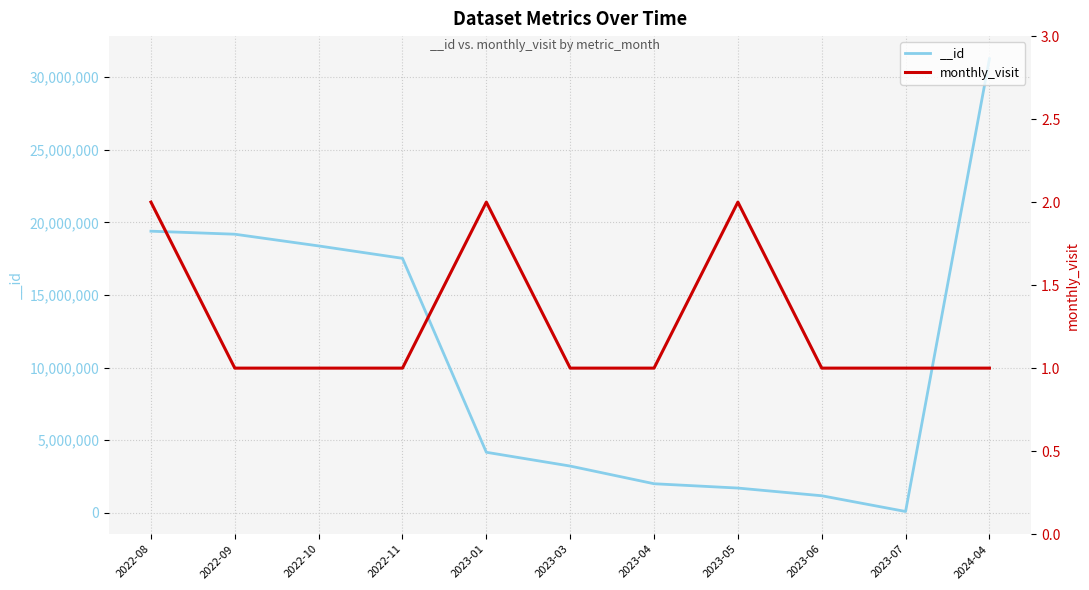

Which label corresponds to the largest value in the chart?

2022-08